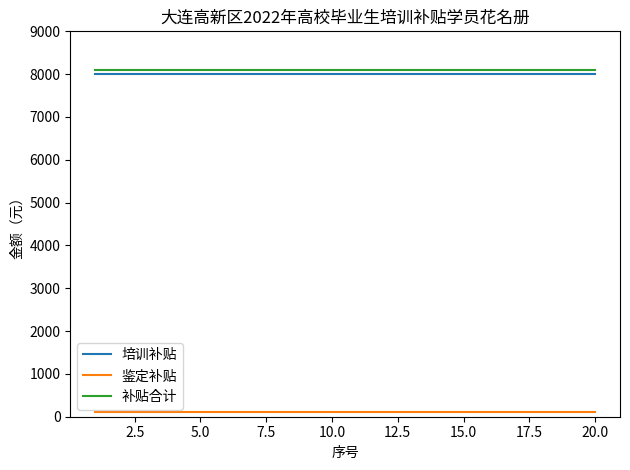

True or false: 培训补贴 and 补贴合计 intersect in this chart.

False